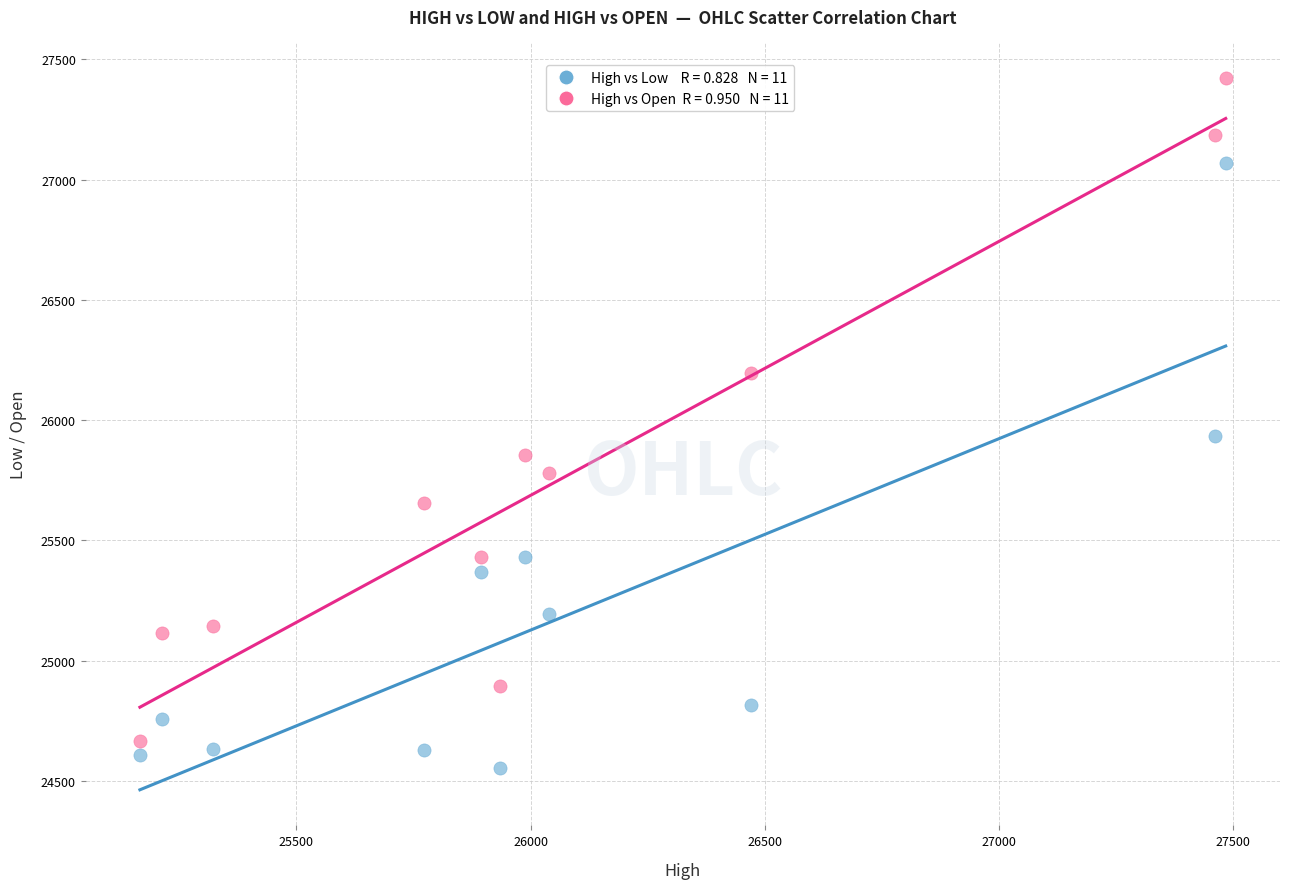

Across all series, what Y value is closest to 25988?

25933.1